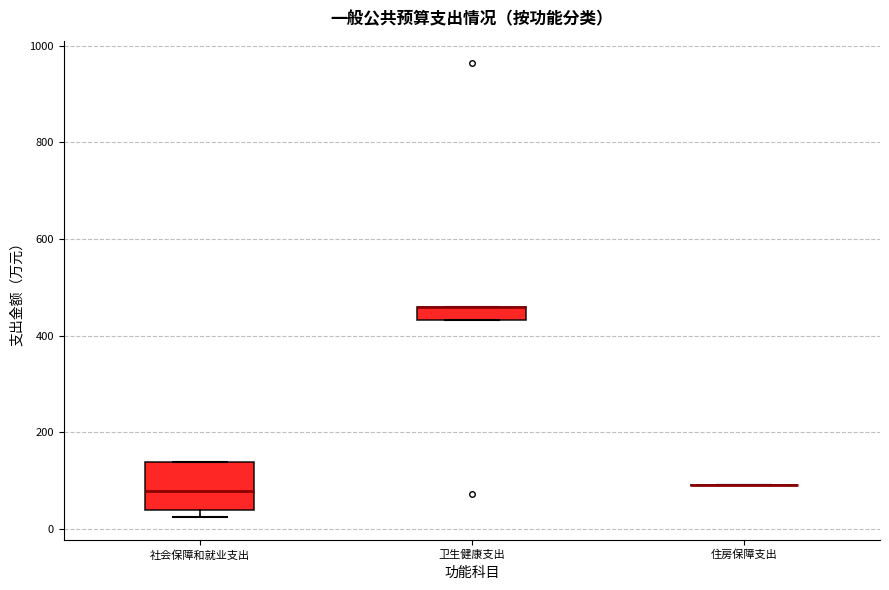

Comparing the boxes themselves (not the whiskers), which one is the tallest?

社会保障和就业支出